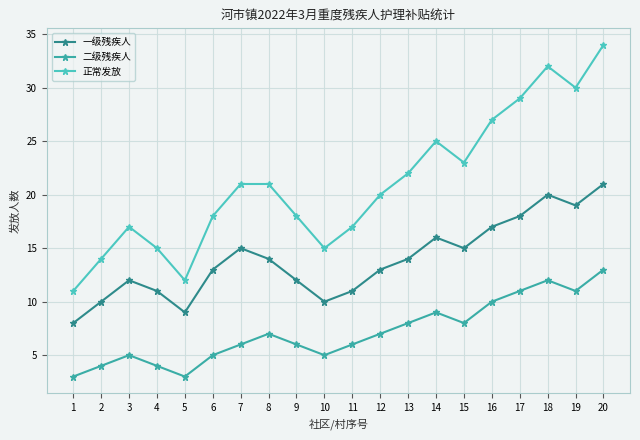

What is the total value across all series at 2?

28